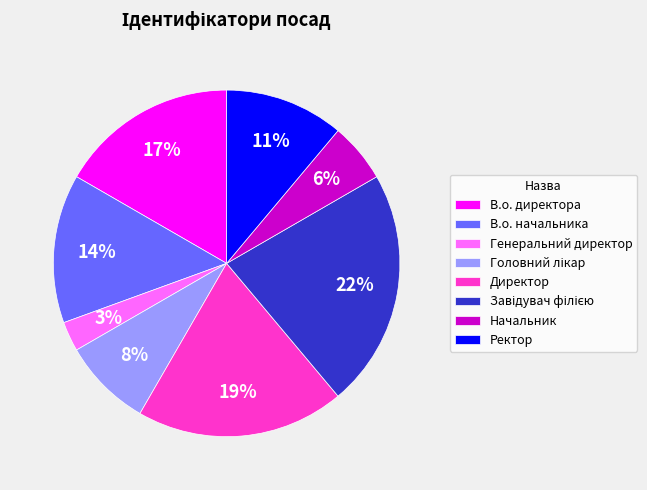

What is the smallest slice in the pie chart?

Генеральний директор